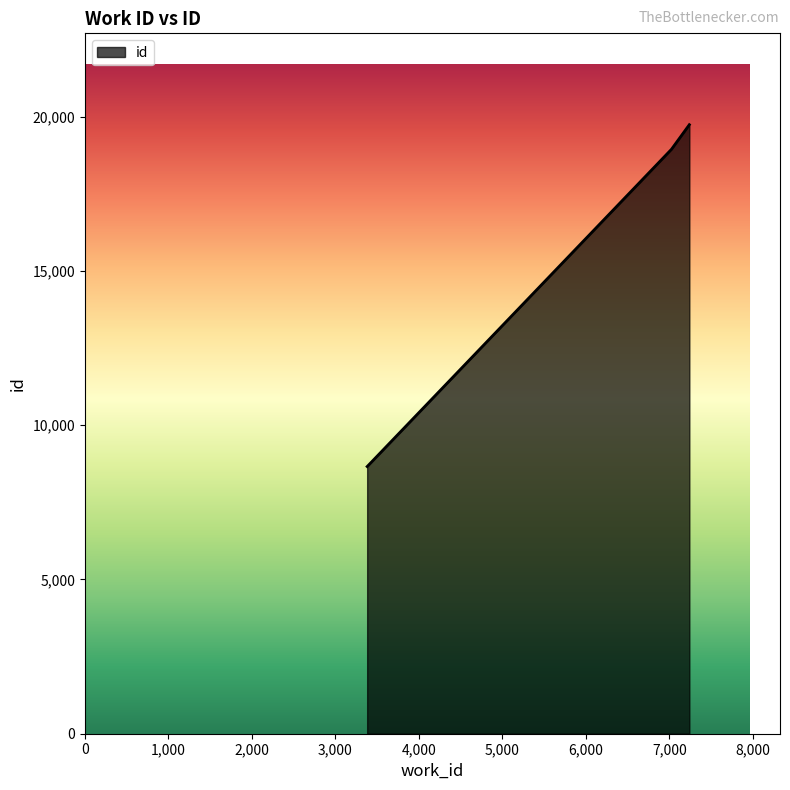

What is the smallest value displayed?

8658